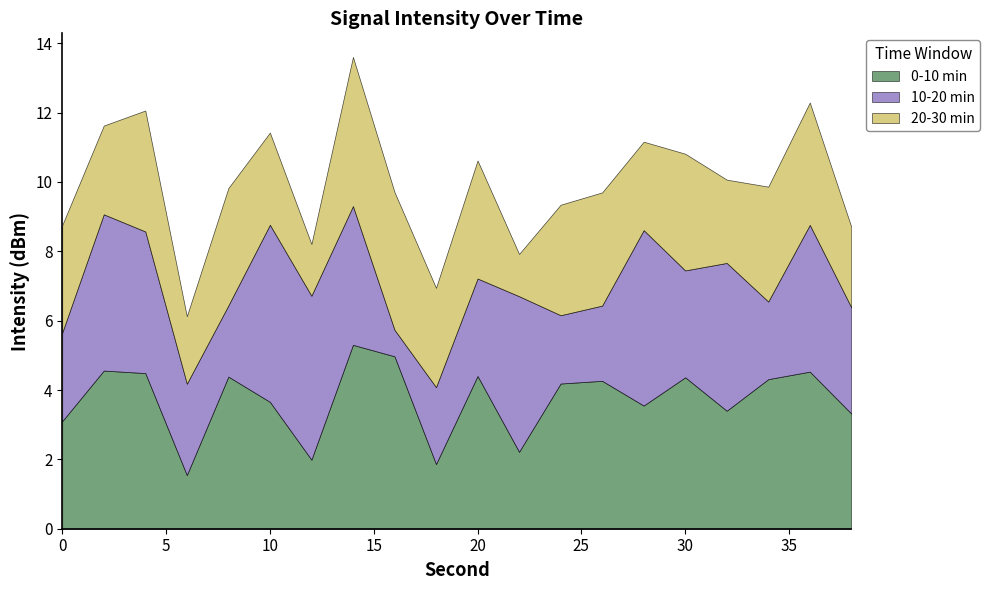

What is the lowest value of the 0-10 min series?

1.5